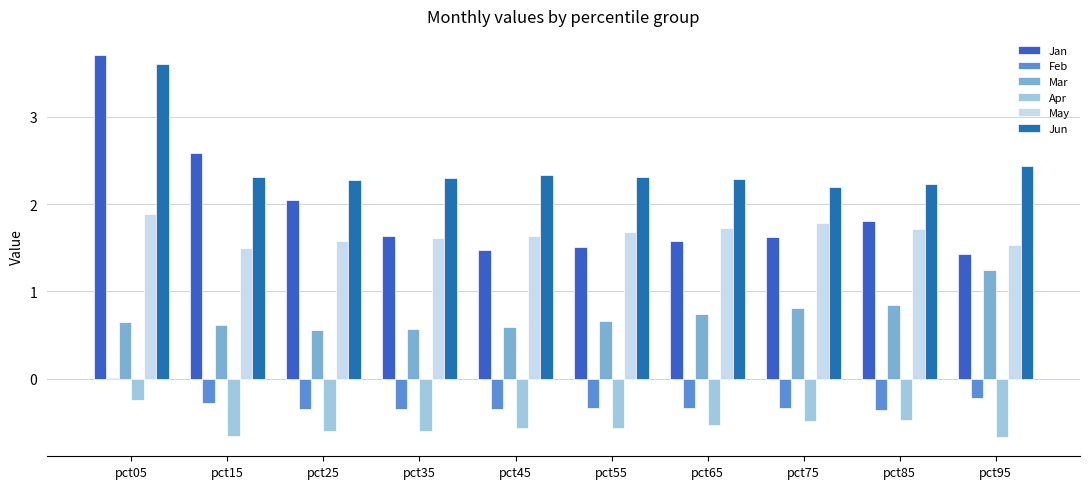

What is the value of the Apr bar at the 9th from the left?

-0.5